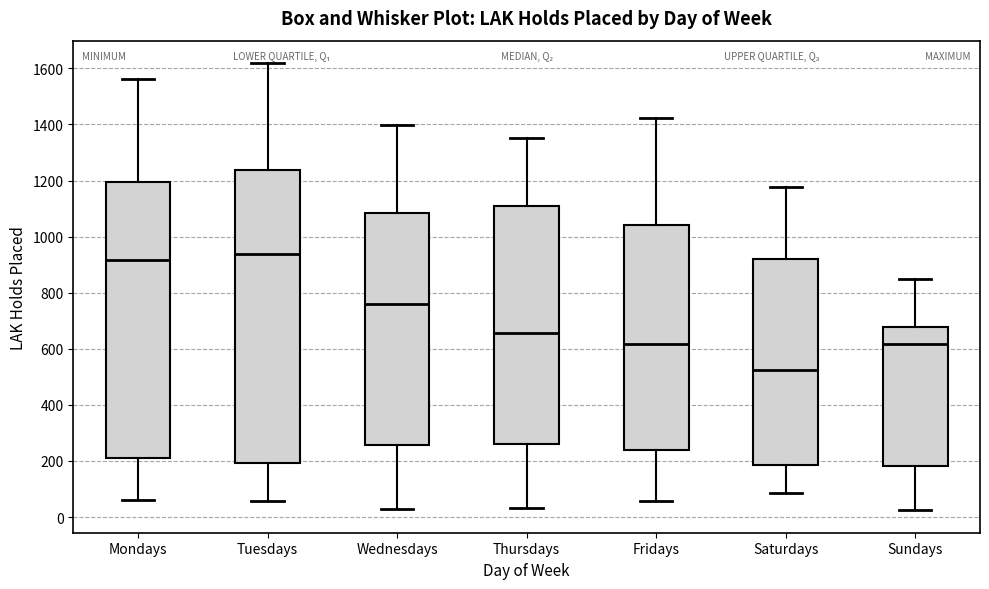

Reading left to right, transcribe this box plot: for each box, give where its median line is, the range the box spans, and where its two whiskers end, as read against the y-axis. The values are not printed on the chart, so give them approximately, as read against the axis.

Mondays: median 920, box 220 to 1200, whiskers 60 to 1560
Tuesdays: median 940, box 200 to 1240, whiskers 60 to 1620
Wednesdays: median 760, box 260 to 1080, whiskers 40 to 1400
Thursdays: median 660, box 260 to 1100, whiskers 40 to 1360
Fridays: median 620, box 240 to 1040, whiskers 60 to 1420
Saturdays: median 520, box 180 to 920, whiskers 80 to 1180
Sundays: median 620, box 180 to 680, whiskers 20 to 840